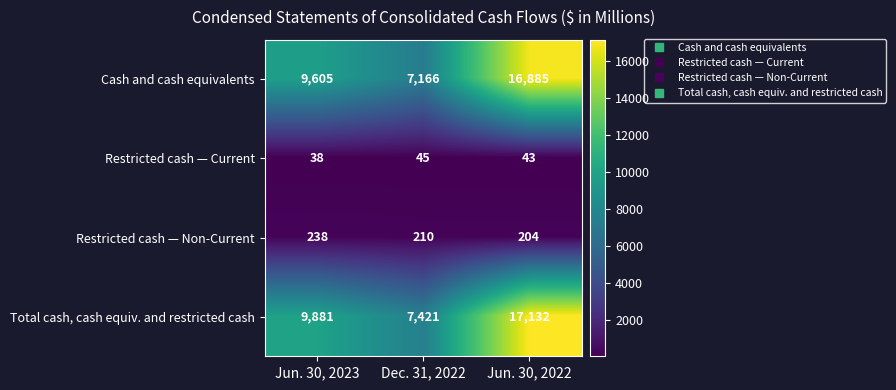

What is the difference between the maximum and second lowest values in the Total cash, cash equiv. and restricted cash series?

7251